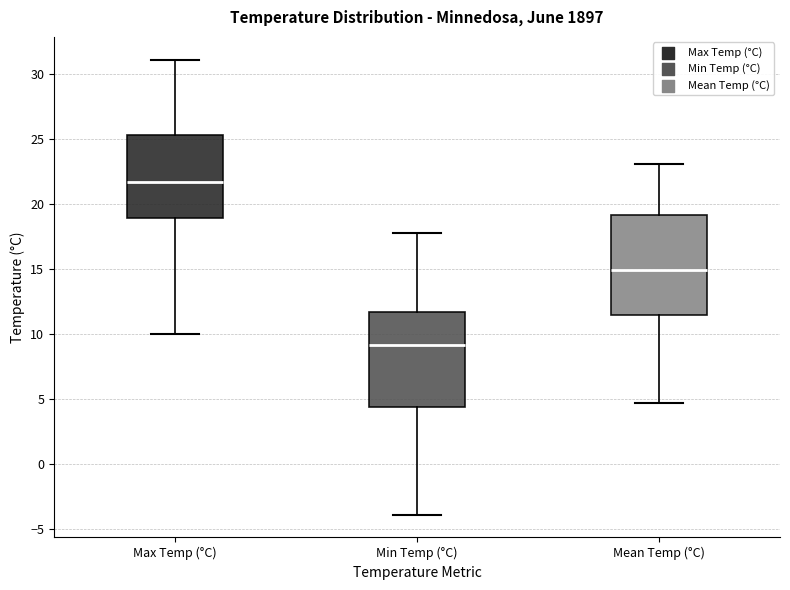

Which box has the lowest median line?

Min Temp (°C)